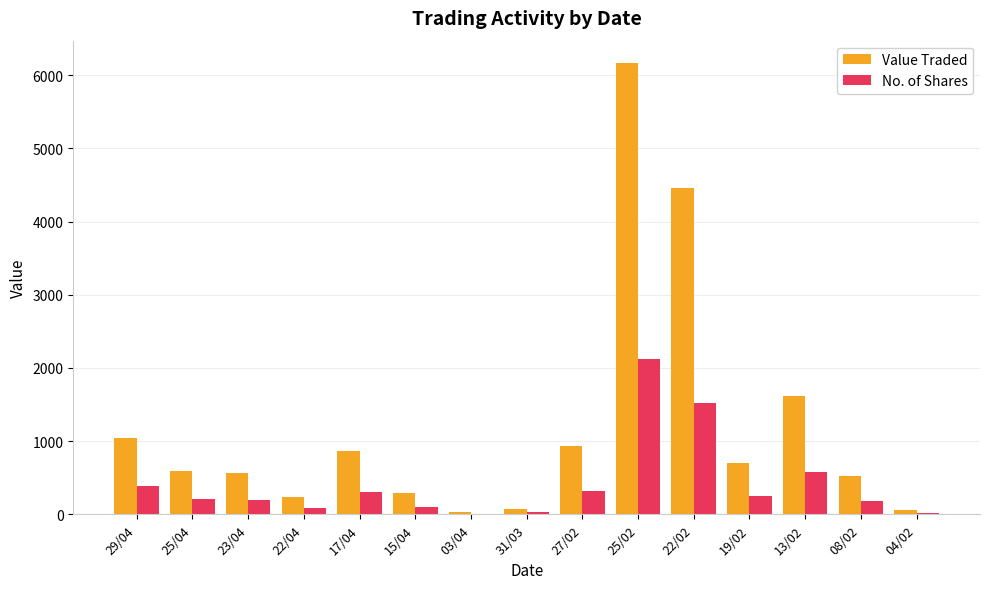

Between 25/04 and 03/04, which series saw the biggest shift?

Value Traded